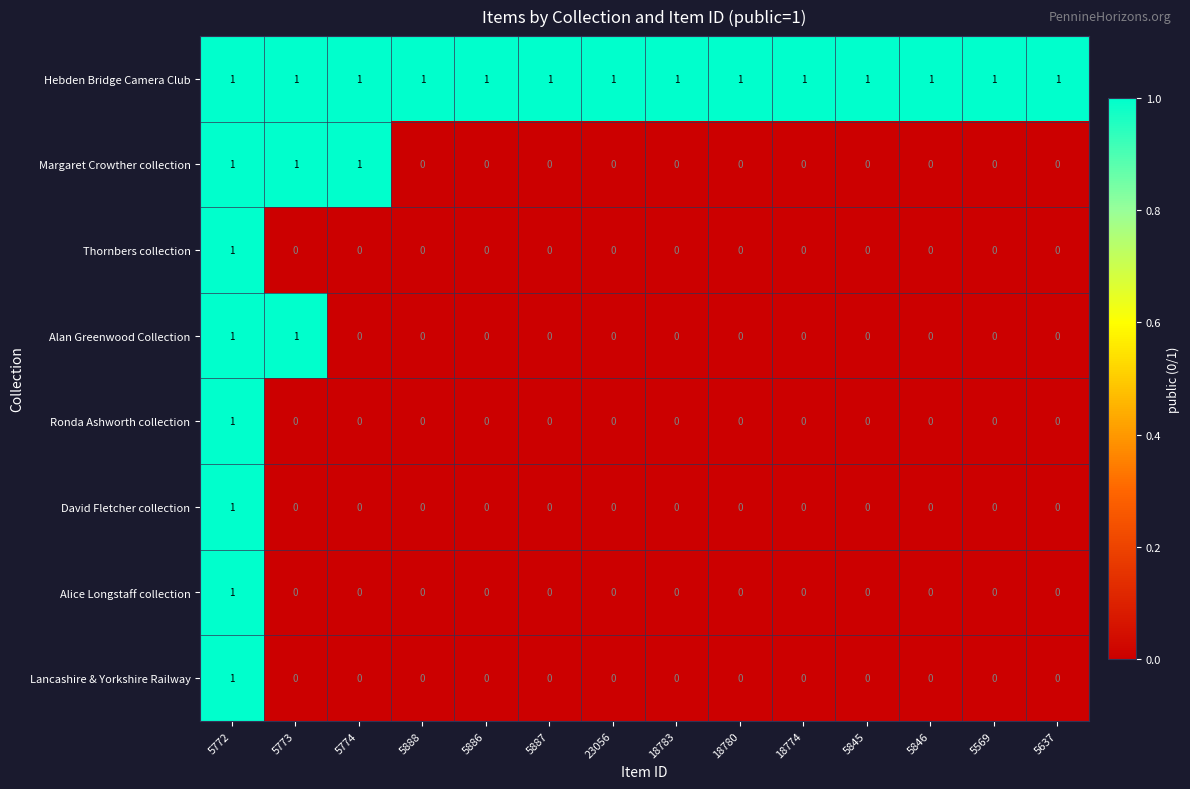

The Ronda Ashworth collection series shows 0 at 5846. True or false?

True